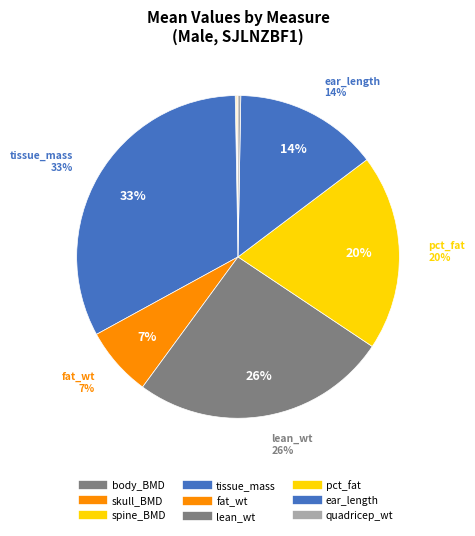

Is the sum of pct_fat and fat_wt greater than half?

No